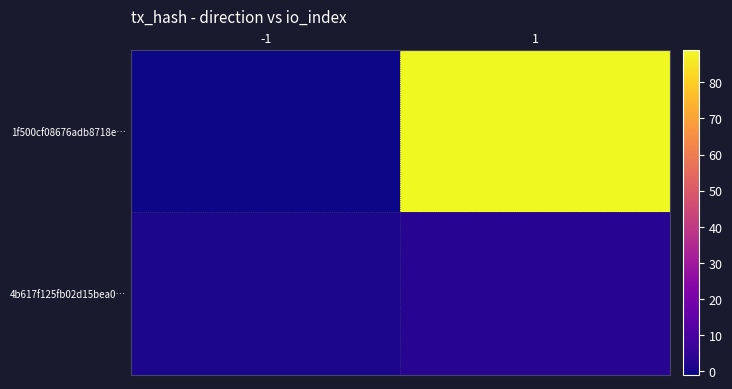

Reading left to right, extract all data points from this chart.

1f500cf08676adb8718e…: -1=-1	1=89
4b617f125fb02d15bea0…: -1=1	1=3